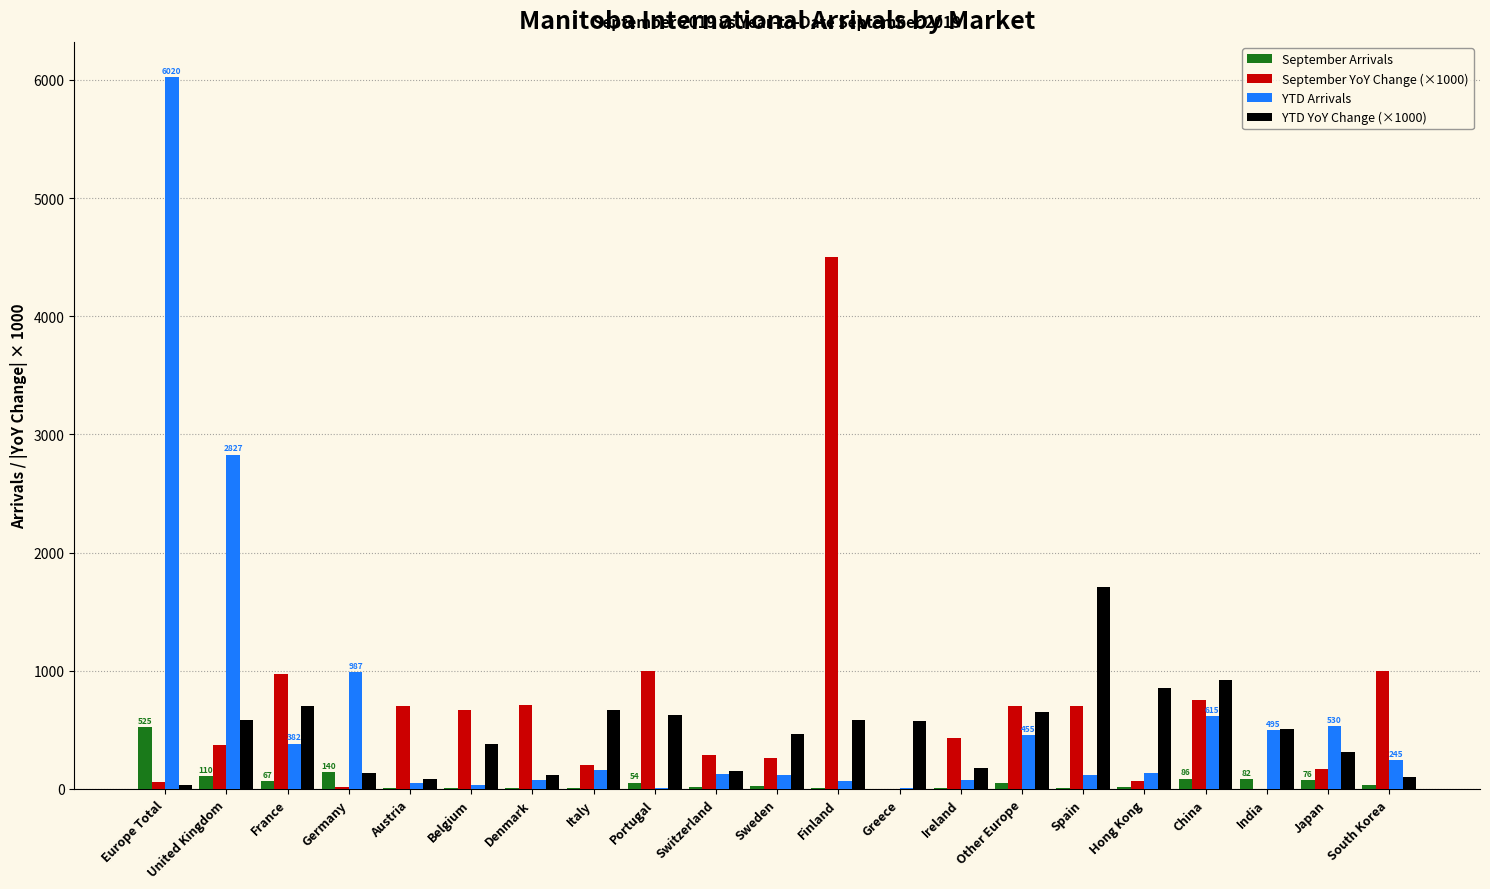

Which series changed the most between United Kingdom and Italy?

YTD Arrivals